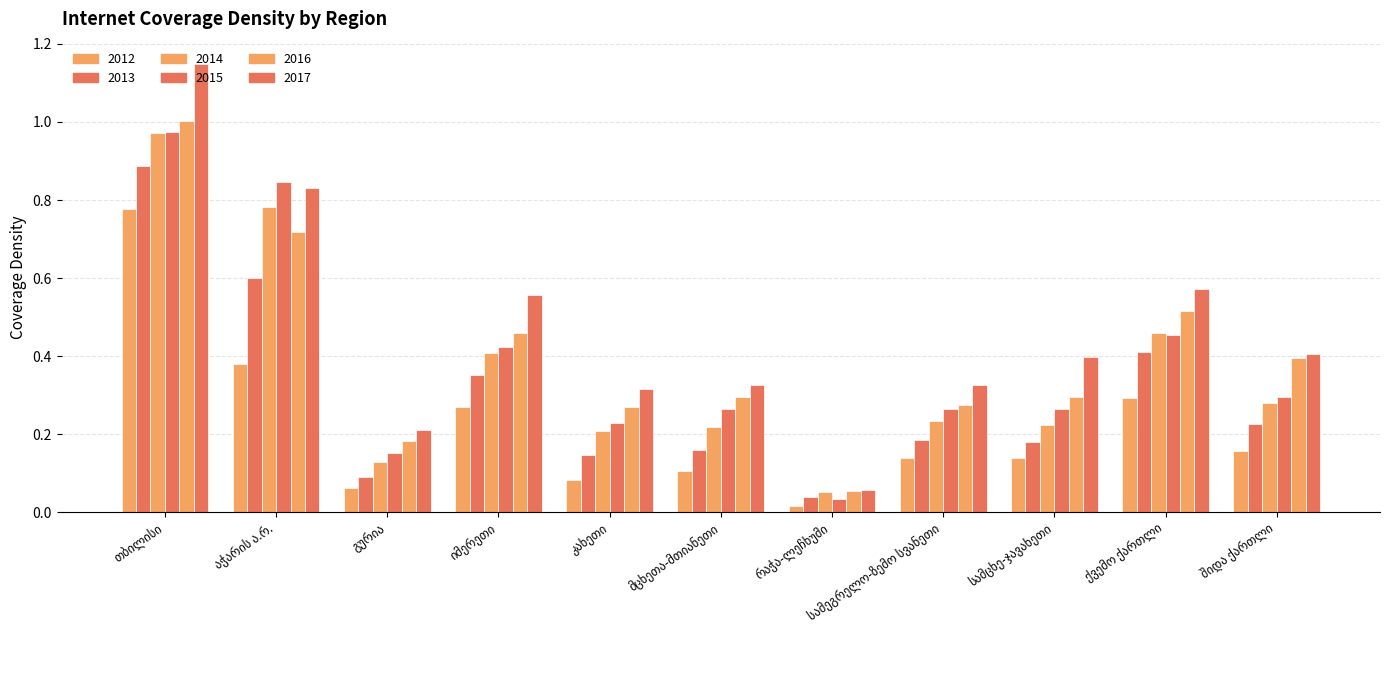

Is the value of 2015 at შიდა ქართლი greater than the value of 2017 at აჭარის ა.რ.?

No